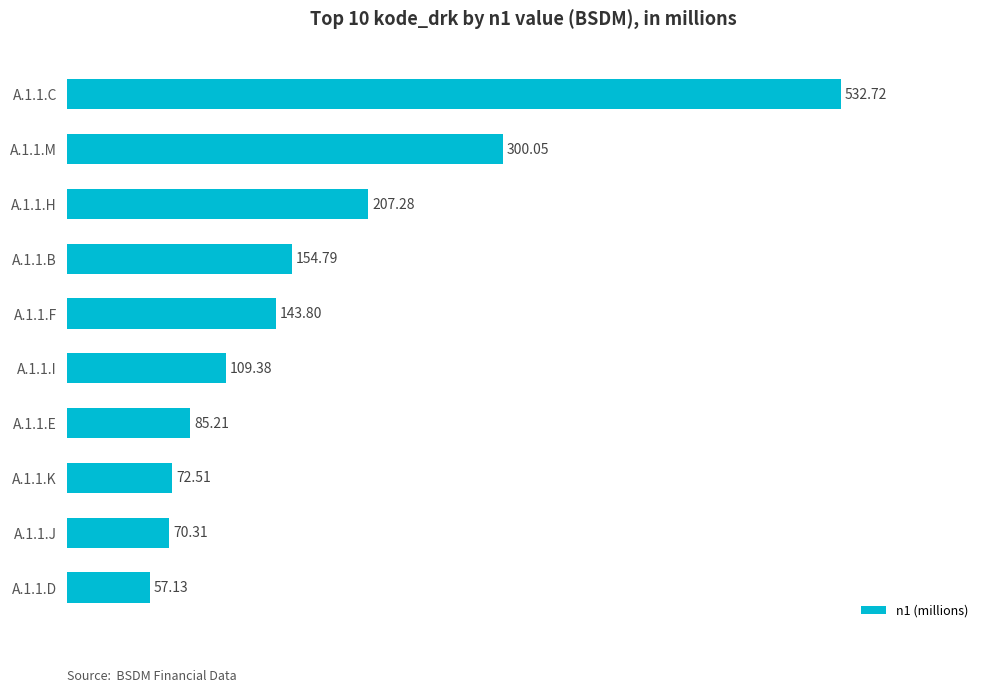

What is the difference between the values at A.1.1.H and A.1.1.I?

97.9